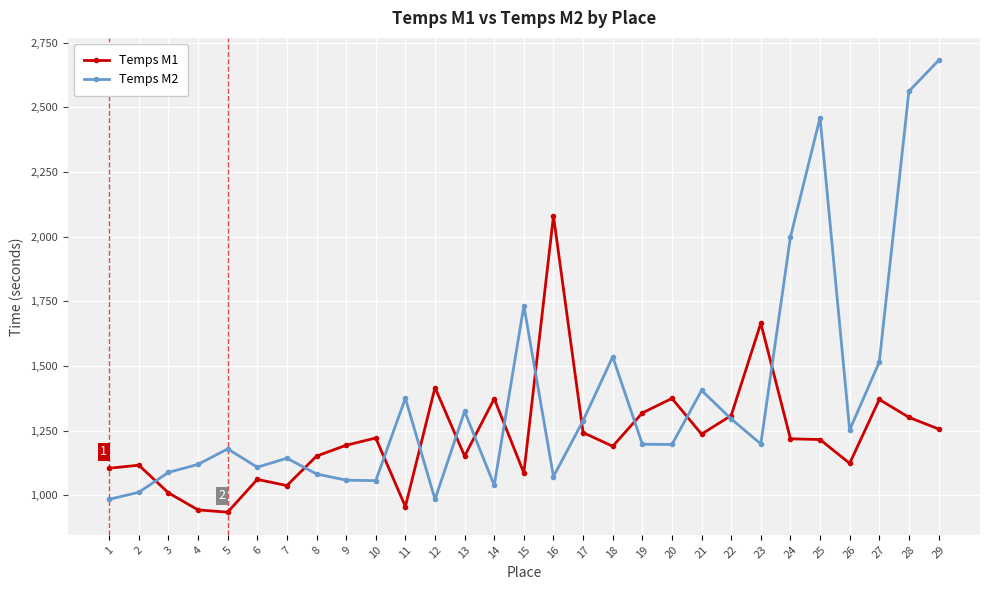

How many intersections are there between Temps M2 and Temps M1?

13